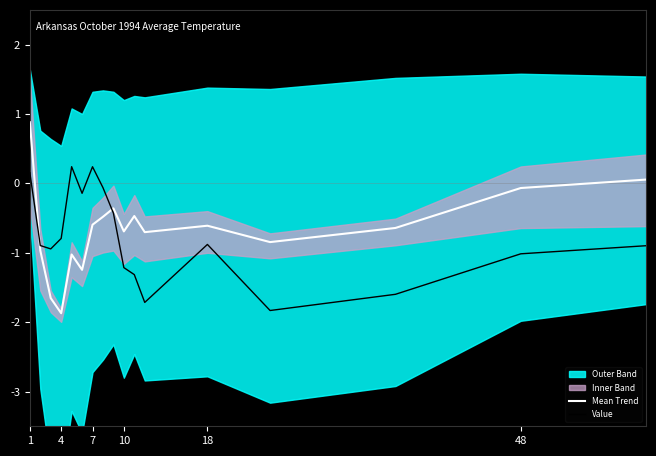

What is the difference between the second highest and minimum values in the Mean Trend series?

1.9